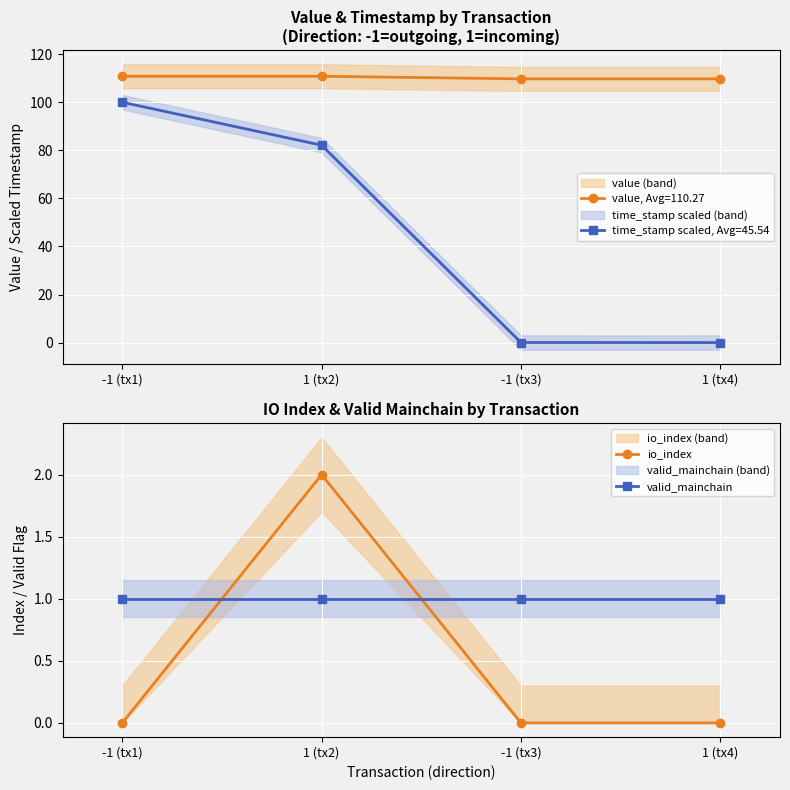

What is the minimum value for valid_mainchain?

1